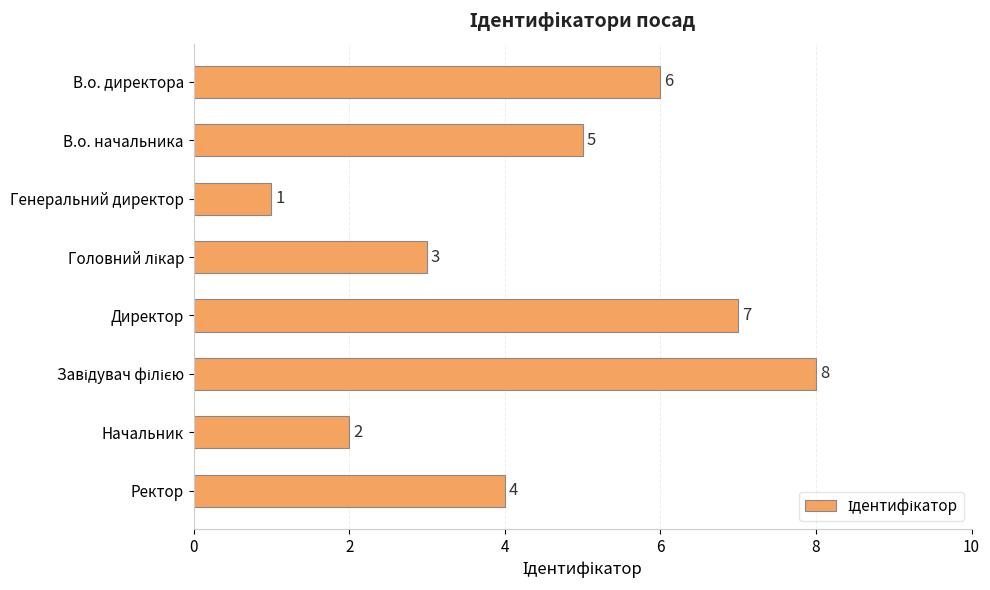

True or false: the data shows 3 at Начальник.

False